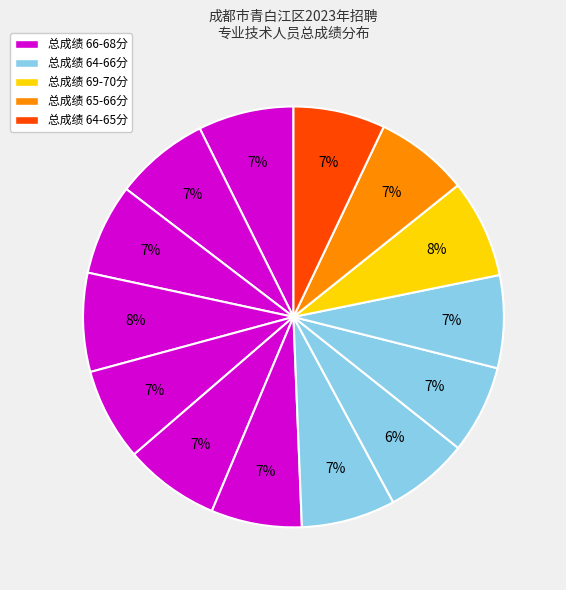

Count the number of slices in the pie.

14